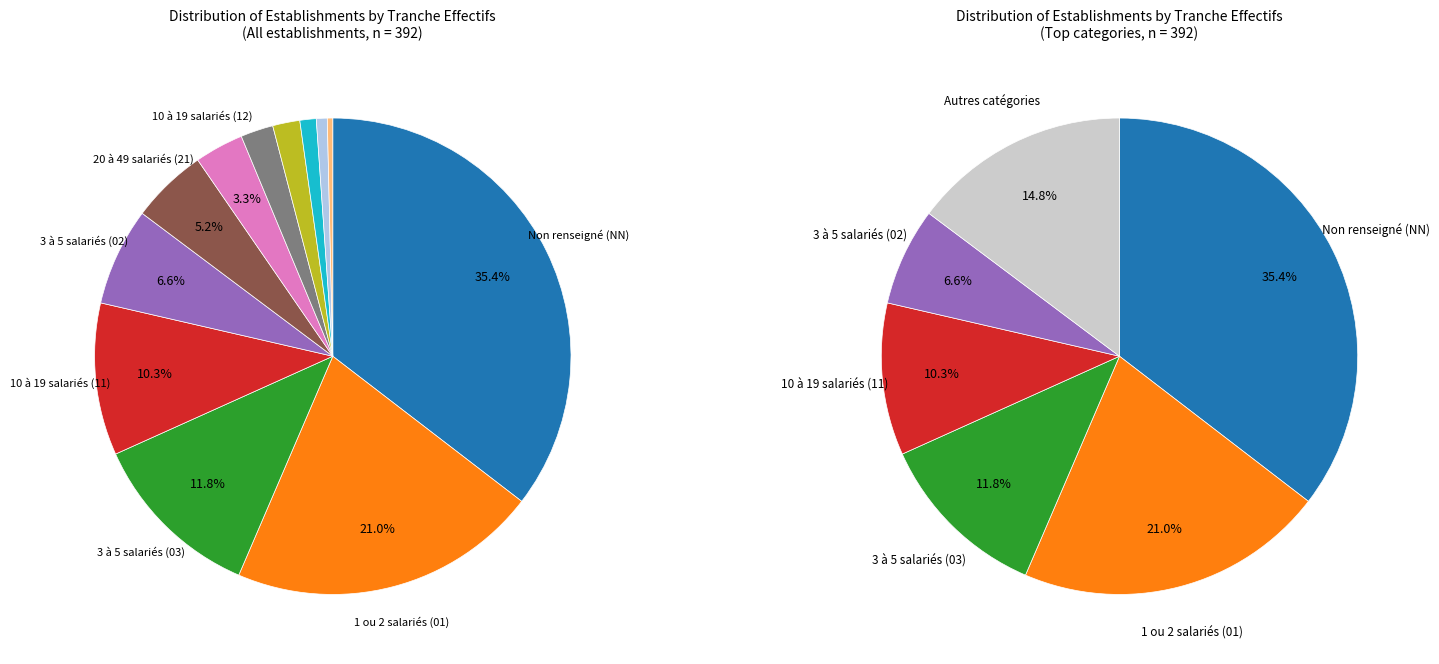

Rank the categories by value from highest to lowest.

NN, 01, 03, 11, 02, 21, 12, 22, 00, 31, 32, 23